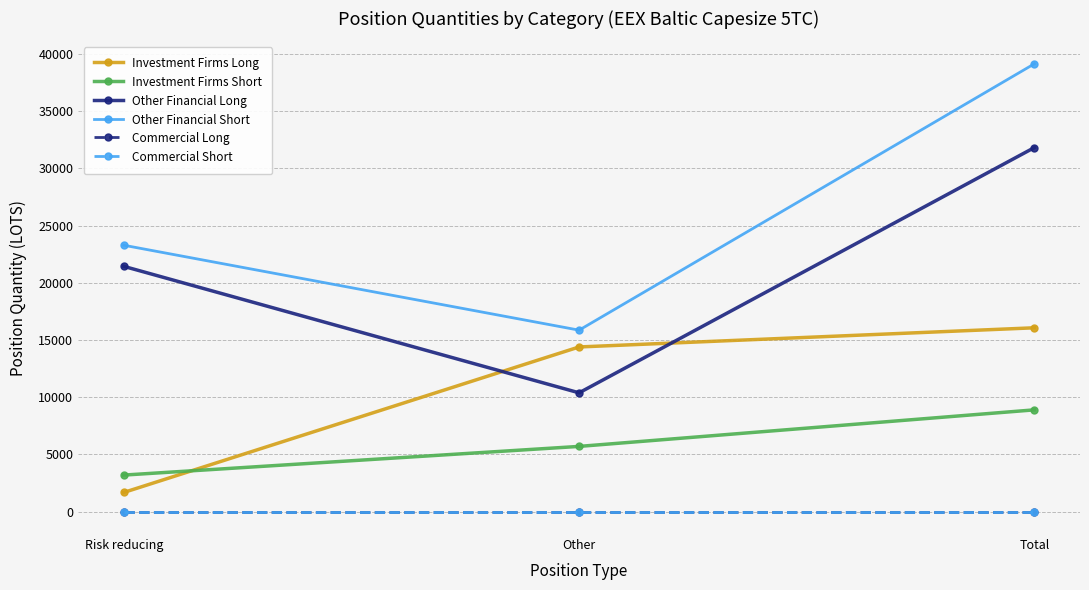

What position from the right is Other?

2